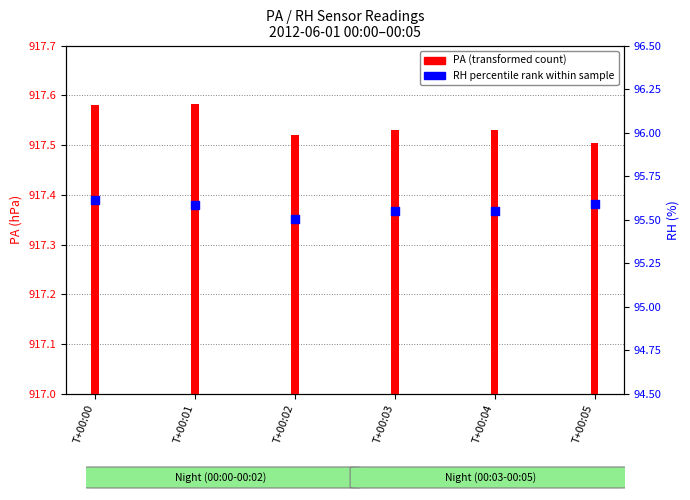

At how many categories does at least one series exceed 60?

6